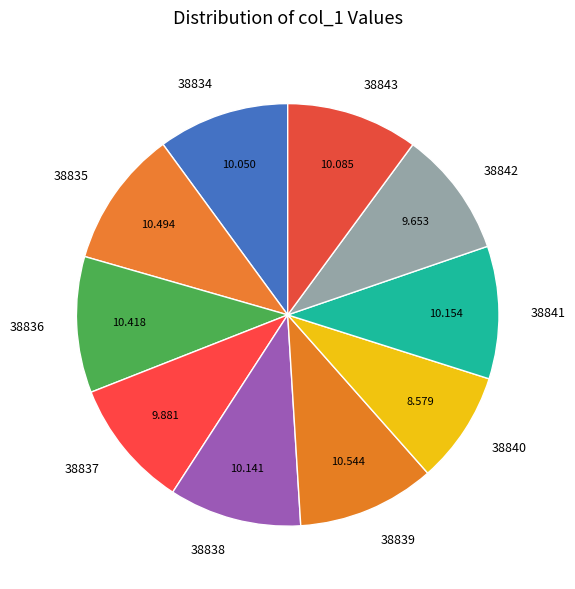

Does any single category account for the majority?

No